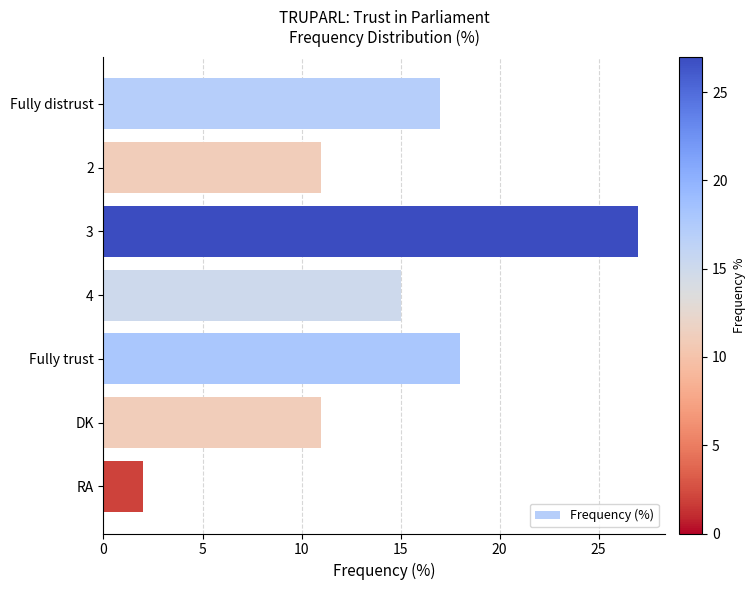

What is the ratio of the value at Fully distrust to the value at 4?

1.1